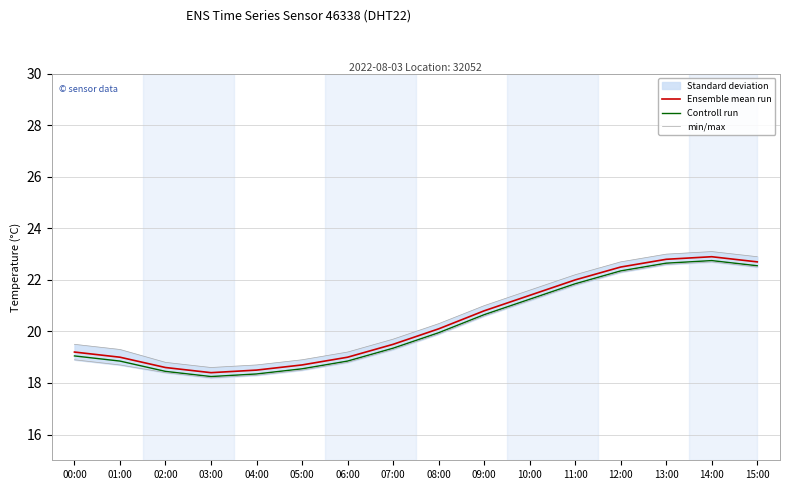

Read the Controll run value at 13:00.

22.7